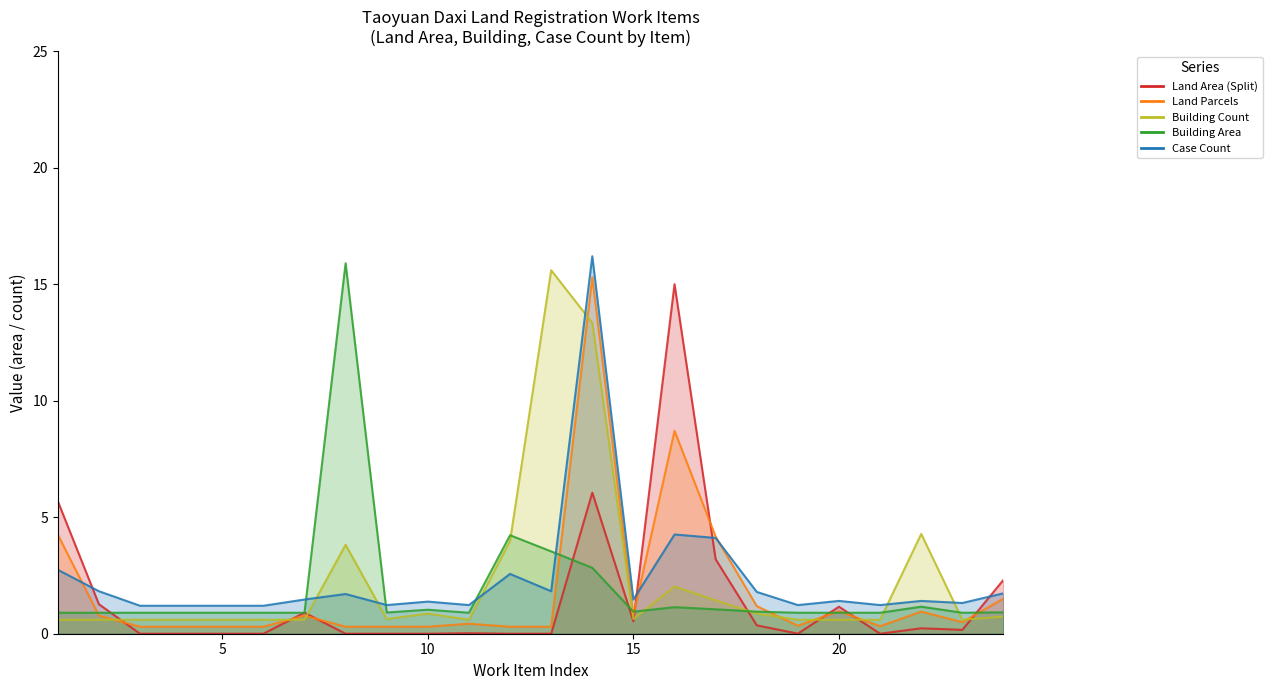

Is it true that Building Area equals 1.3 at 12?

False